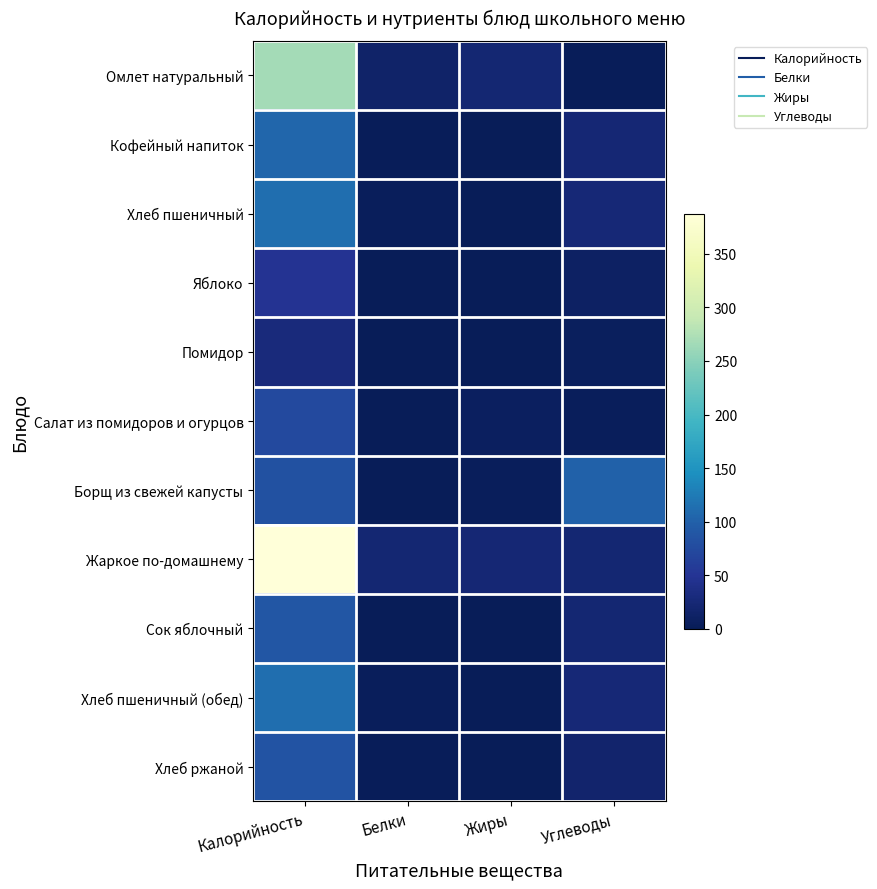

At which category is the sum across all series the highest?

Калорийность